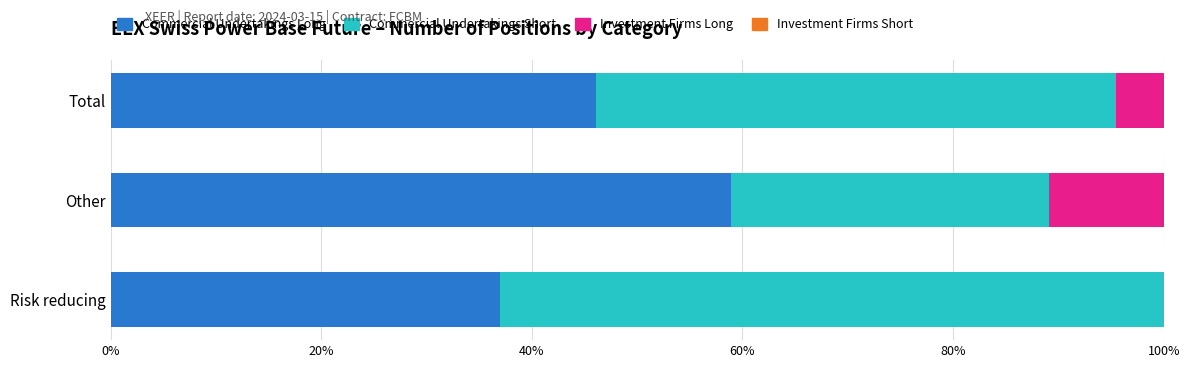

Is it true that Commercial Undertakings Long equals 58.9 at Other?

True